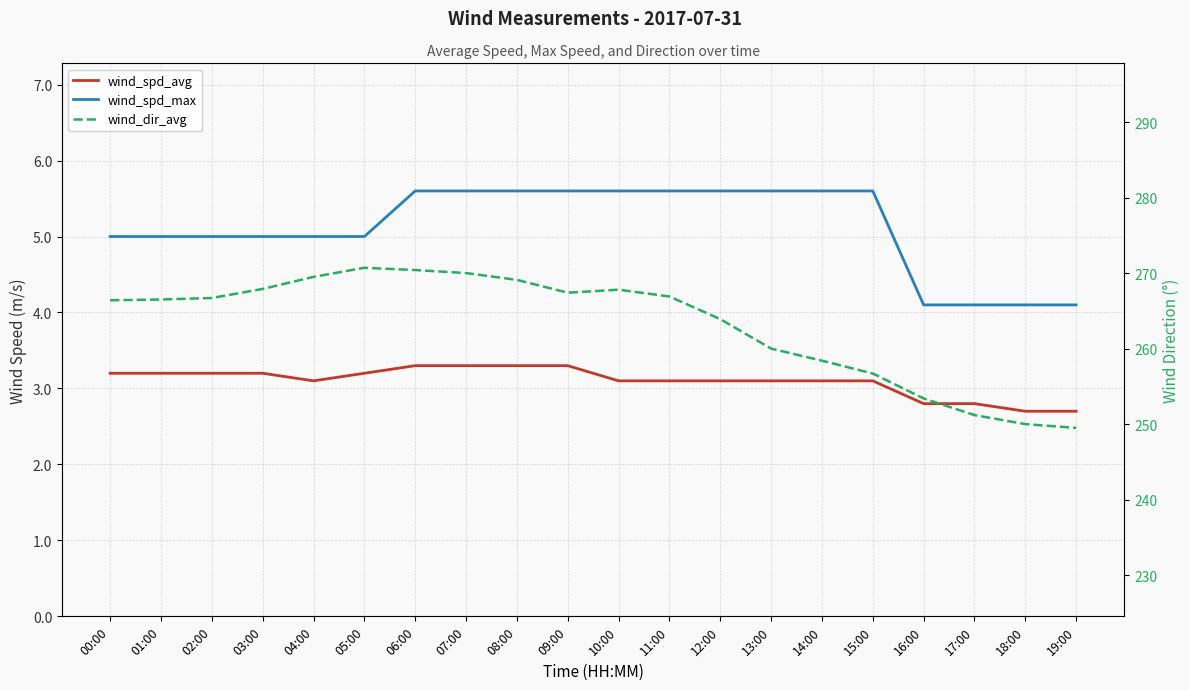

What is the total value across all series at 00:00?

274.6